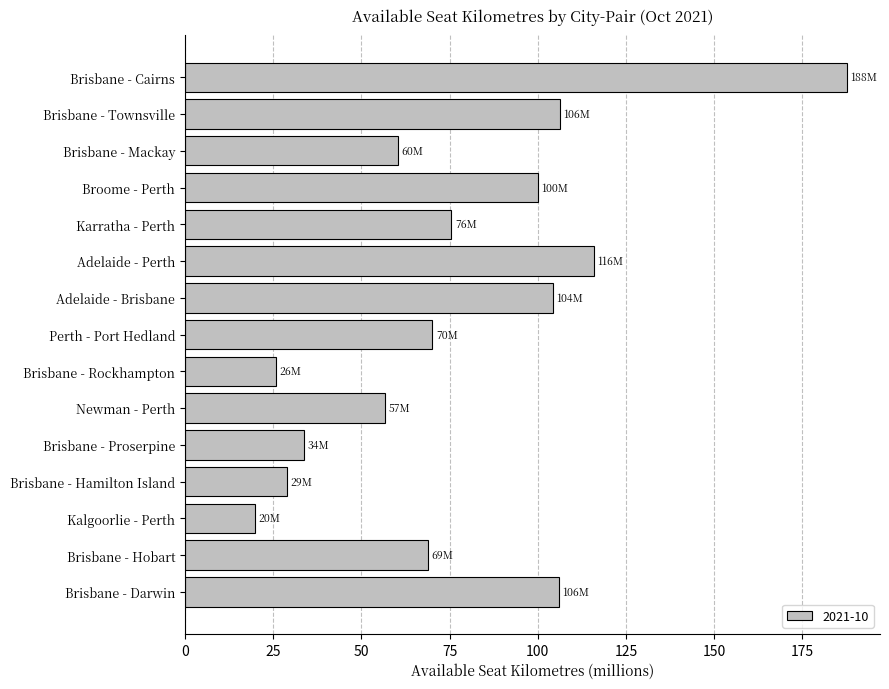

The value at Adelaide - Brisbane is 67.7. True or false?

False